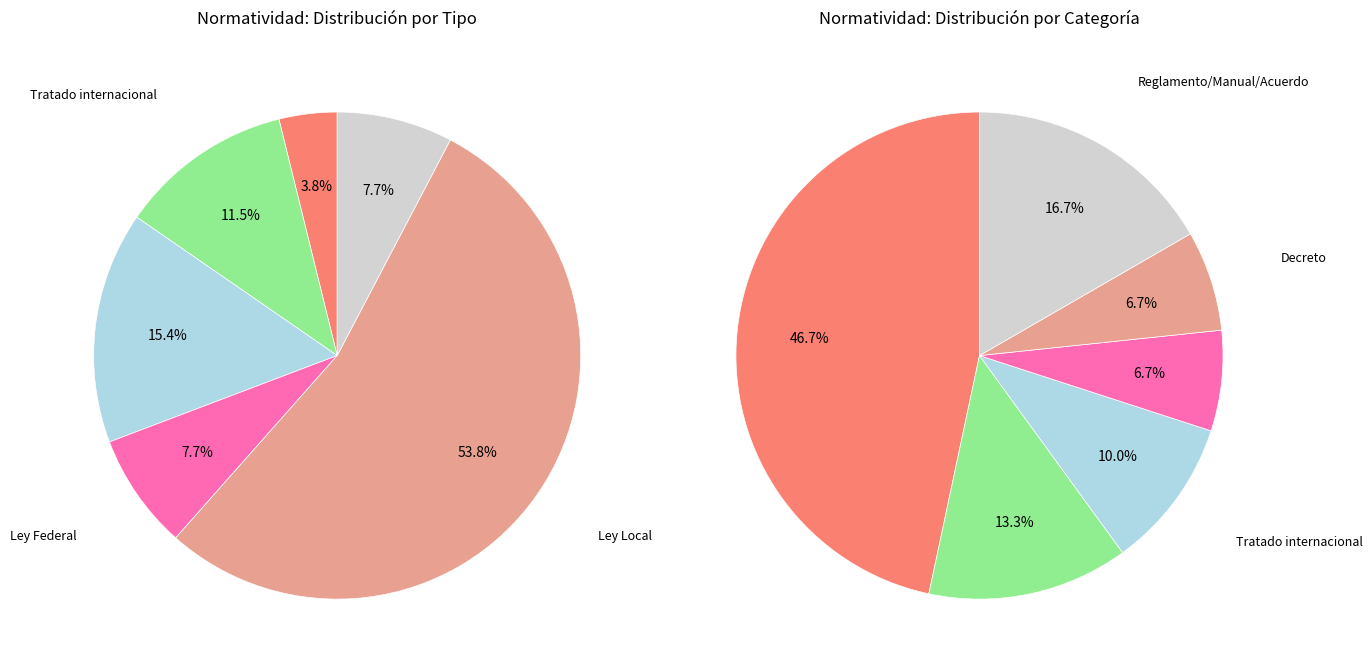

Which slice represents more than half of the pie?

Ley Local